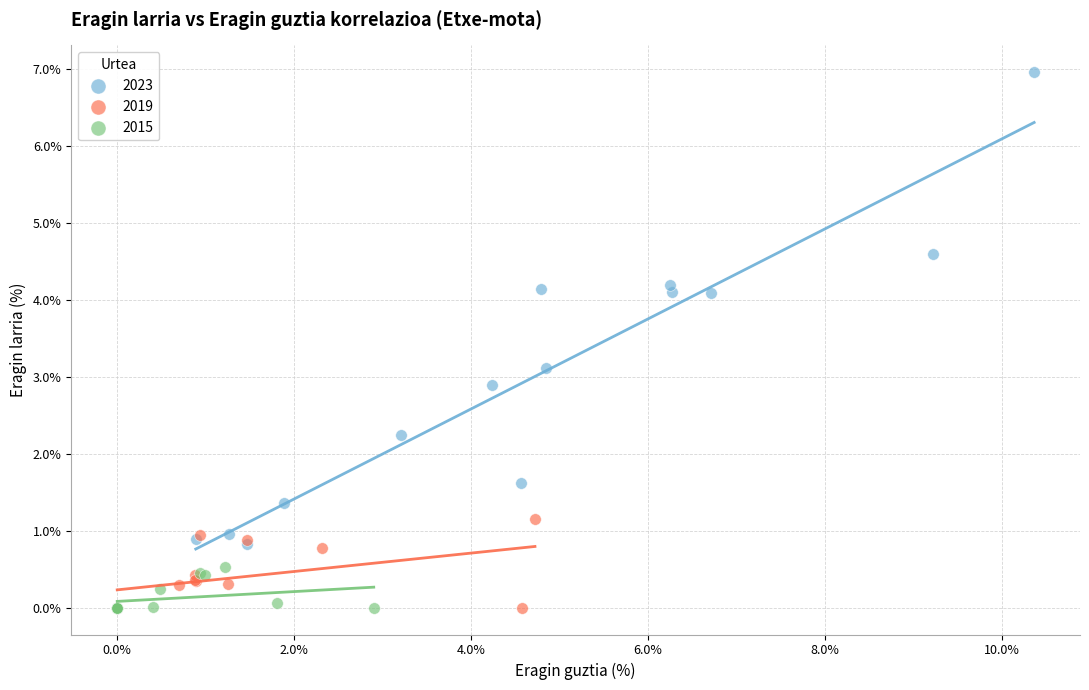

Which series has the widest spread of Y values?

2023